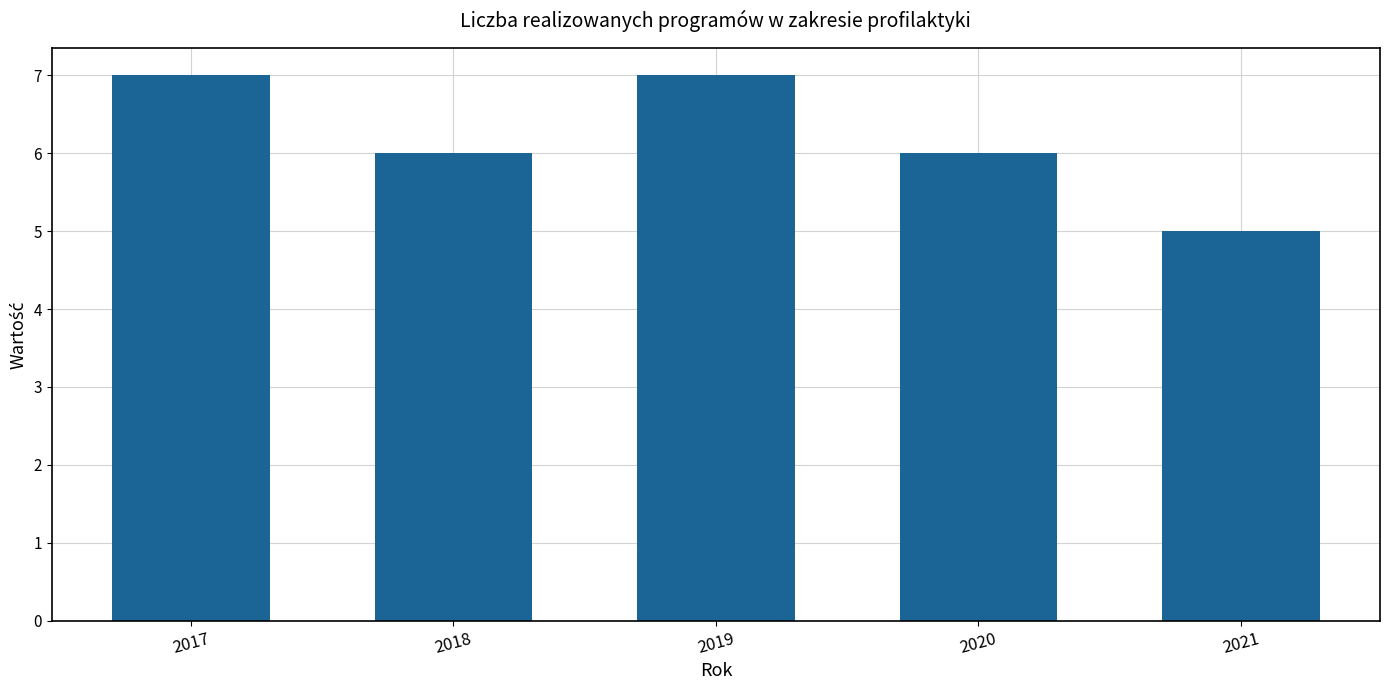

What is the value of the 1st bar from the left?

7